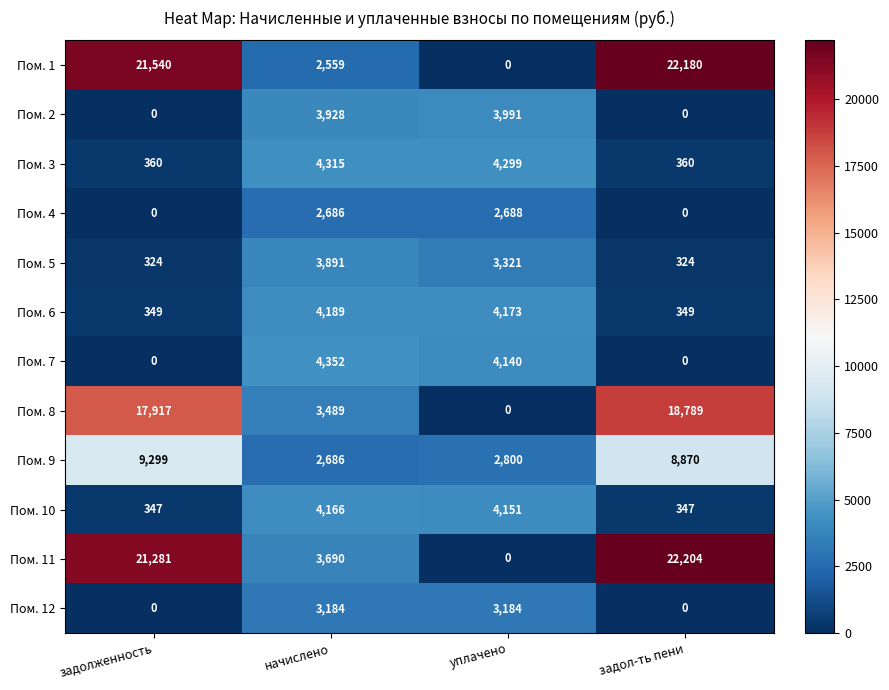

True or false: Пом. 3 has a value of 6435 at уплачено.

False